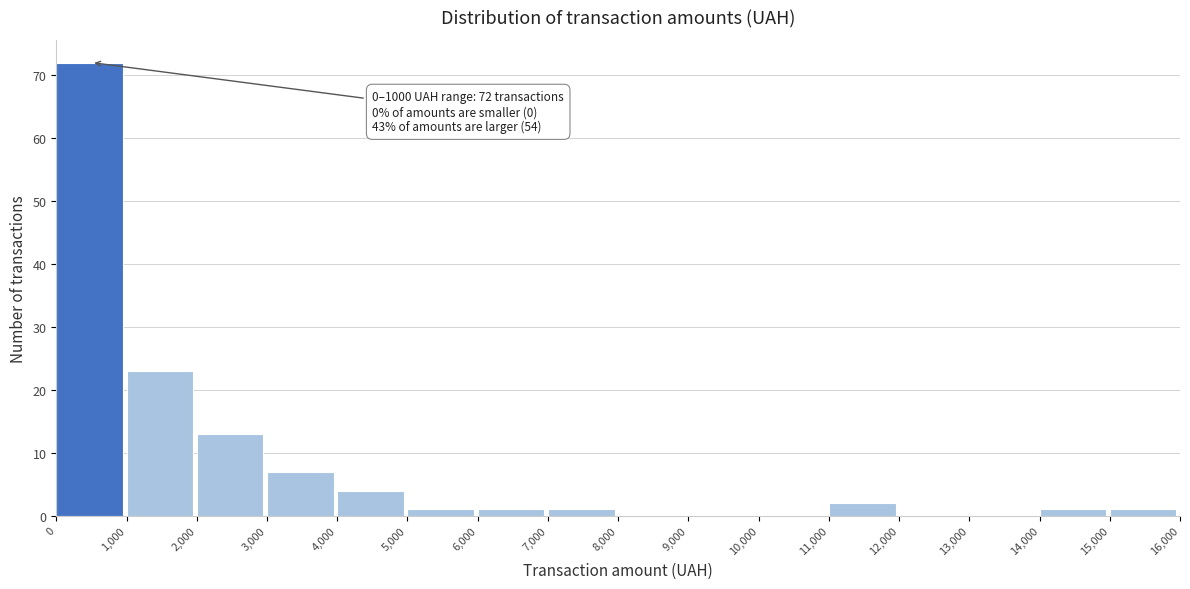

Which range on the x-axis has the tallest bar?

0 to 1,000